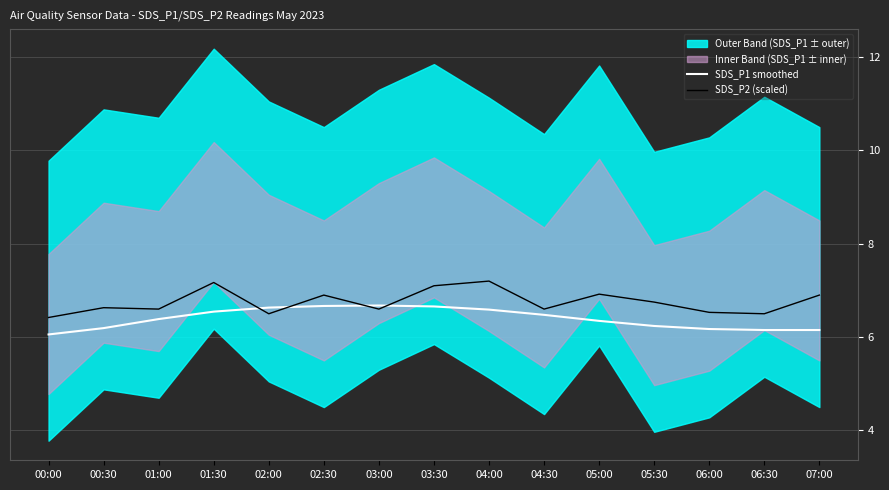

How many SDS_P2 (scaled) values are between 6 and 7?

12